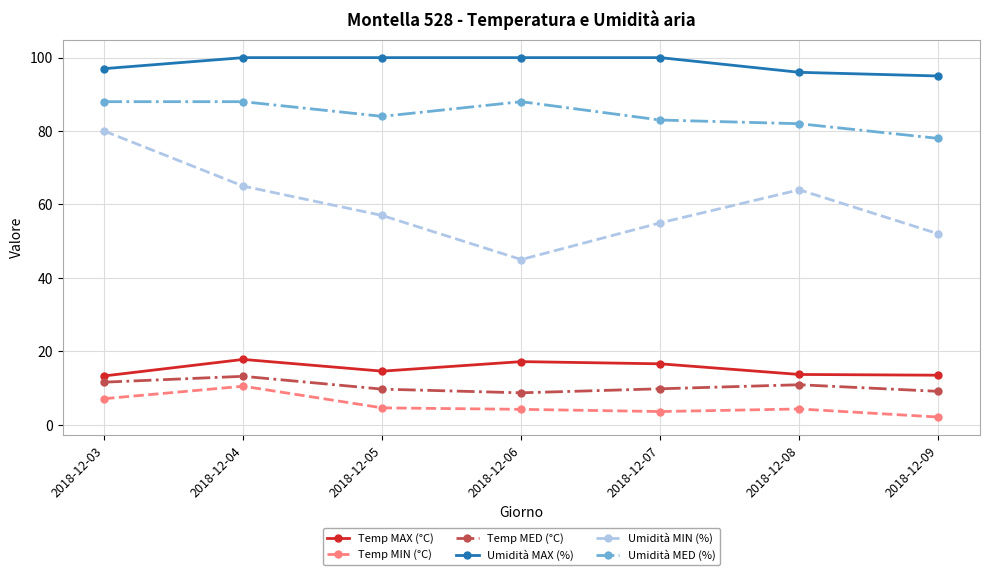

What is the minimum value for Umidità MED (%)?

78.0